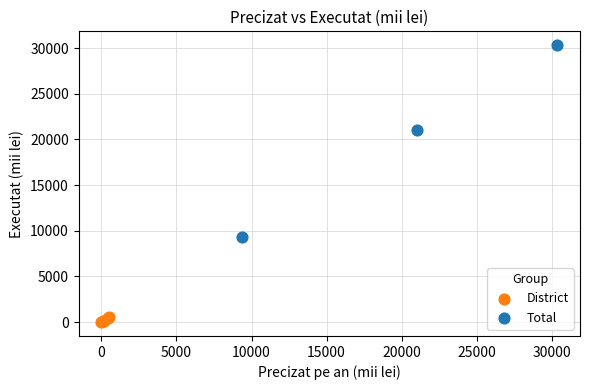

Which series contains the highest Y value?

Total